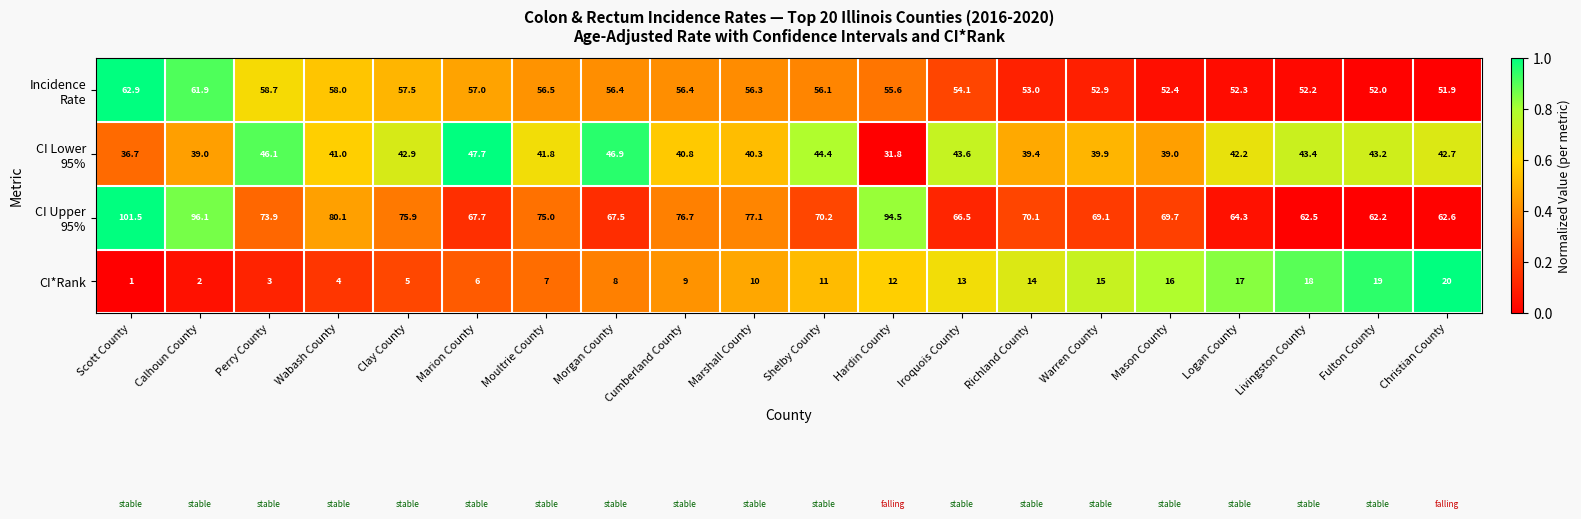

At which category is the sum across all series the highest?

Scott County